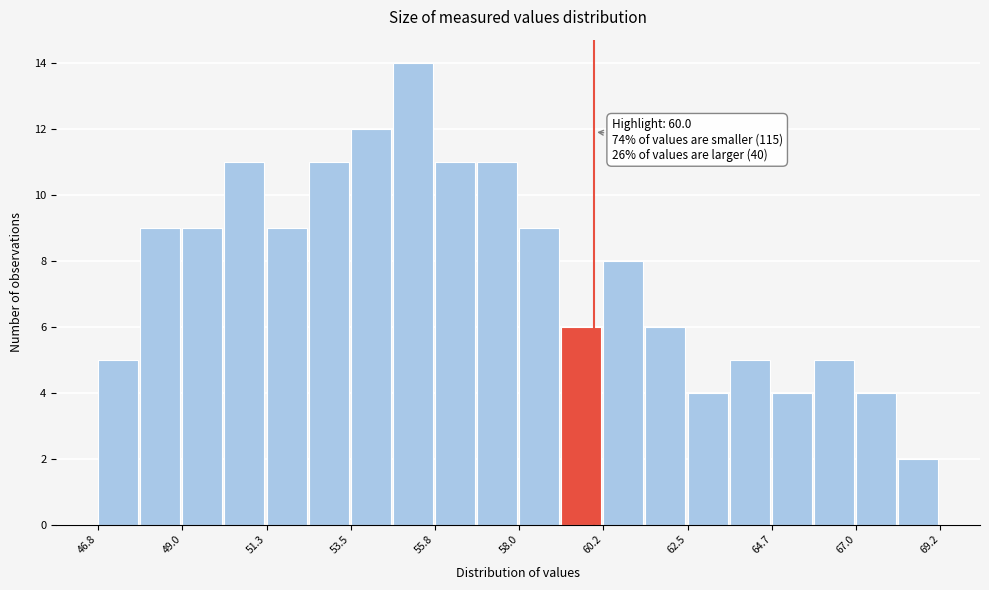

Read against the x-axis, roughly where is the centre of the tallest bar?

55.0